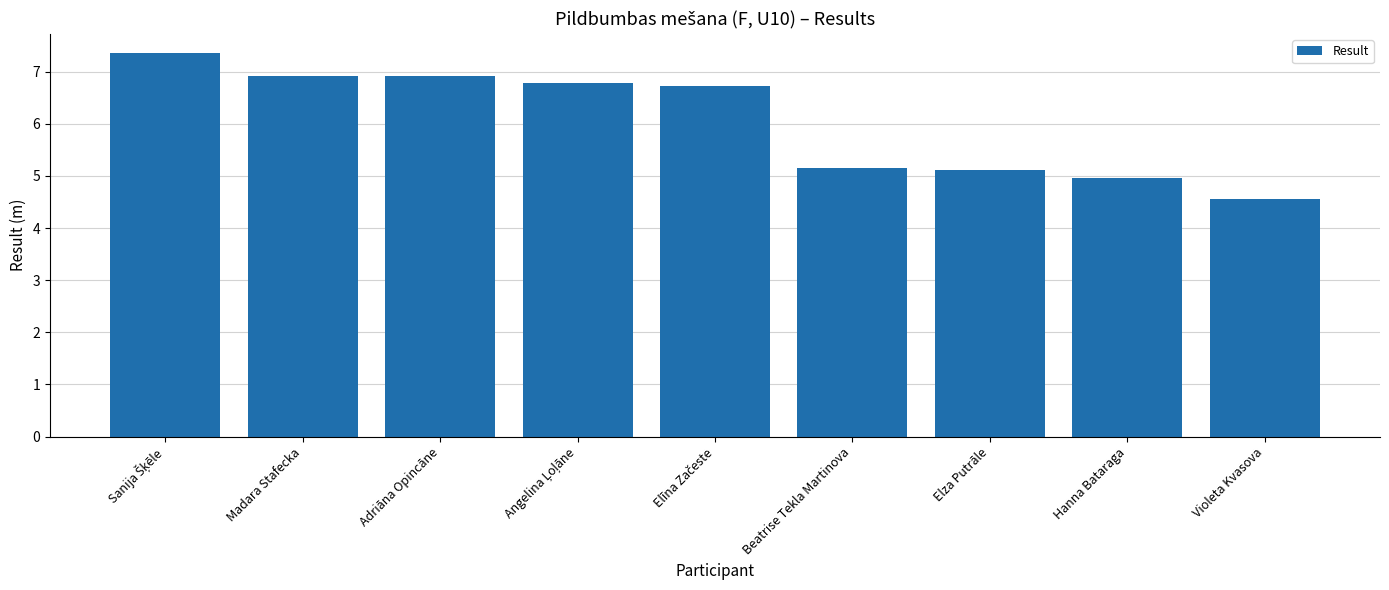

What is the change in value from Beatrise Tekla Martinova to Violeta Kvasova?

-0.6